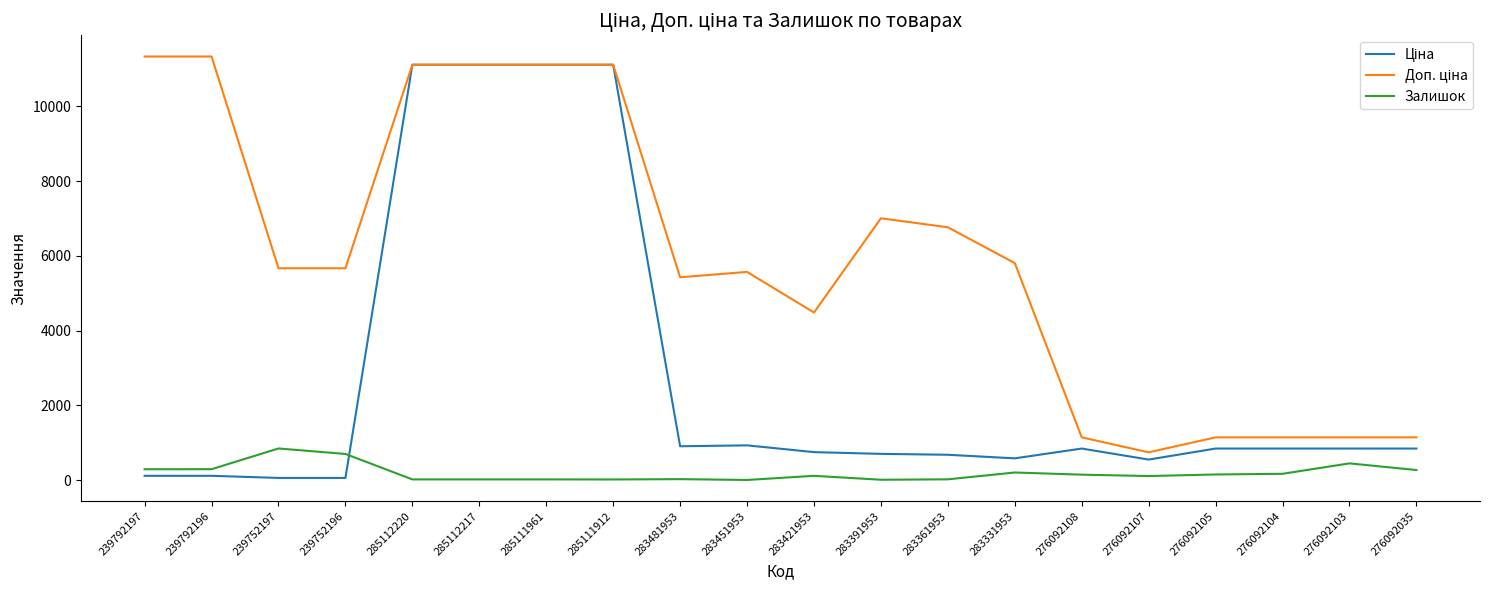

How many lines are shown in the chart?

3